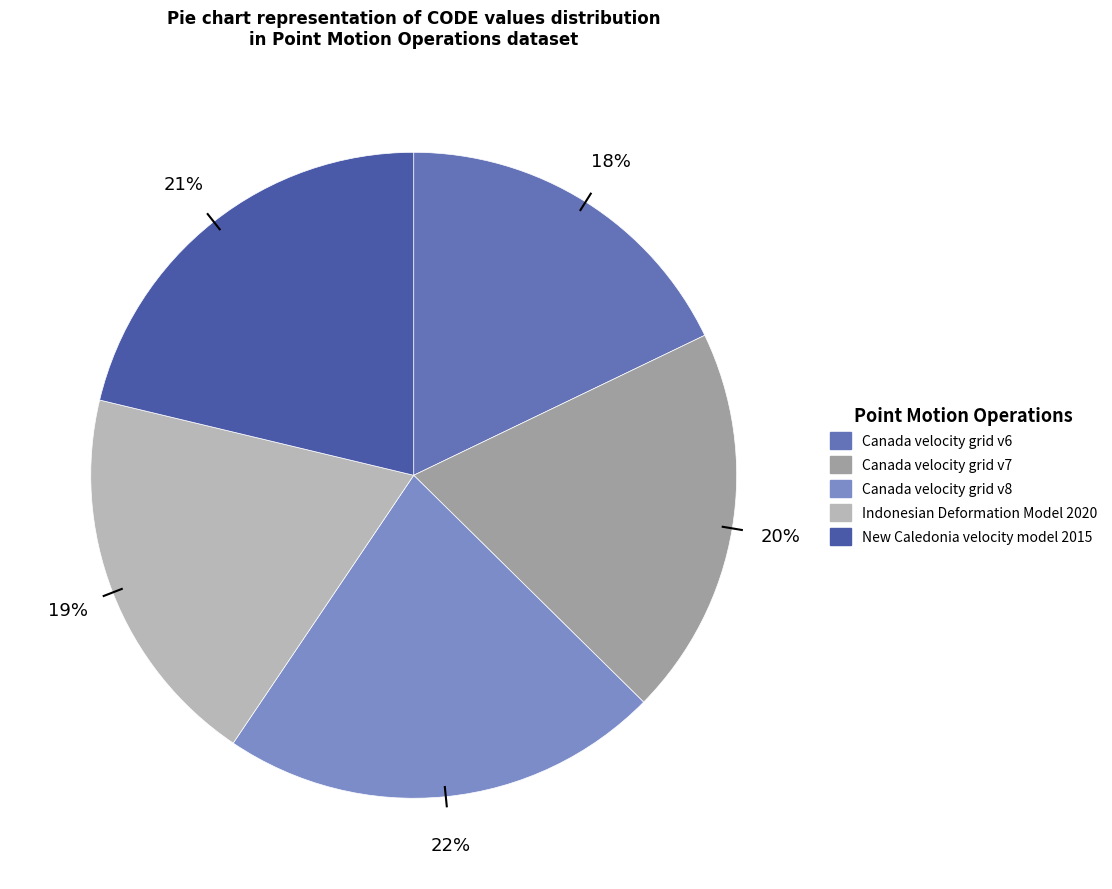

To the nearest percent, what is the combined percentage of New Caledonia velocity model 2015 and Canada velocity grid v7?

41%